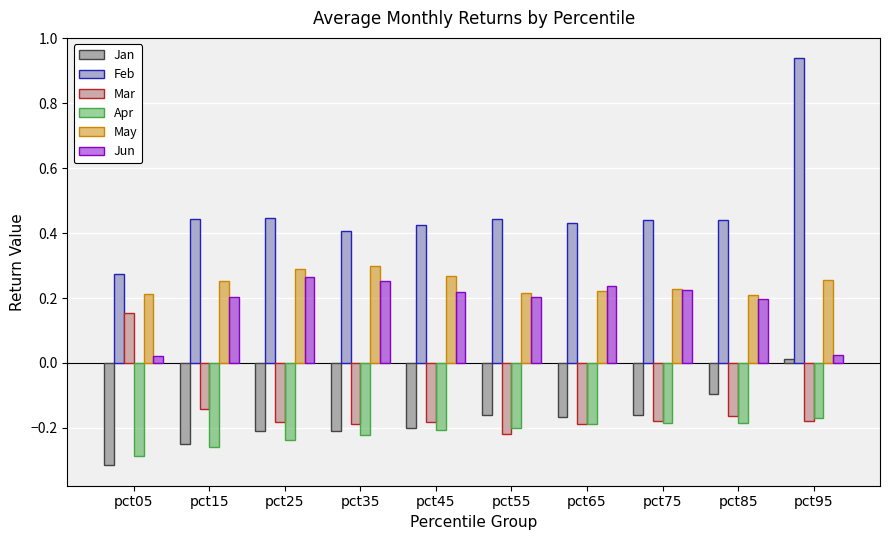

True or false: Apr has a value of -0.3 at pct05.

True